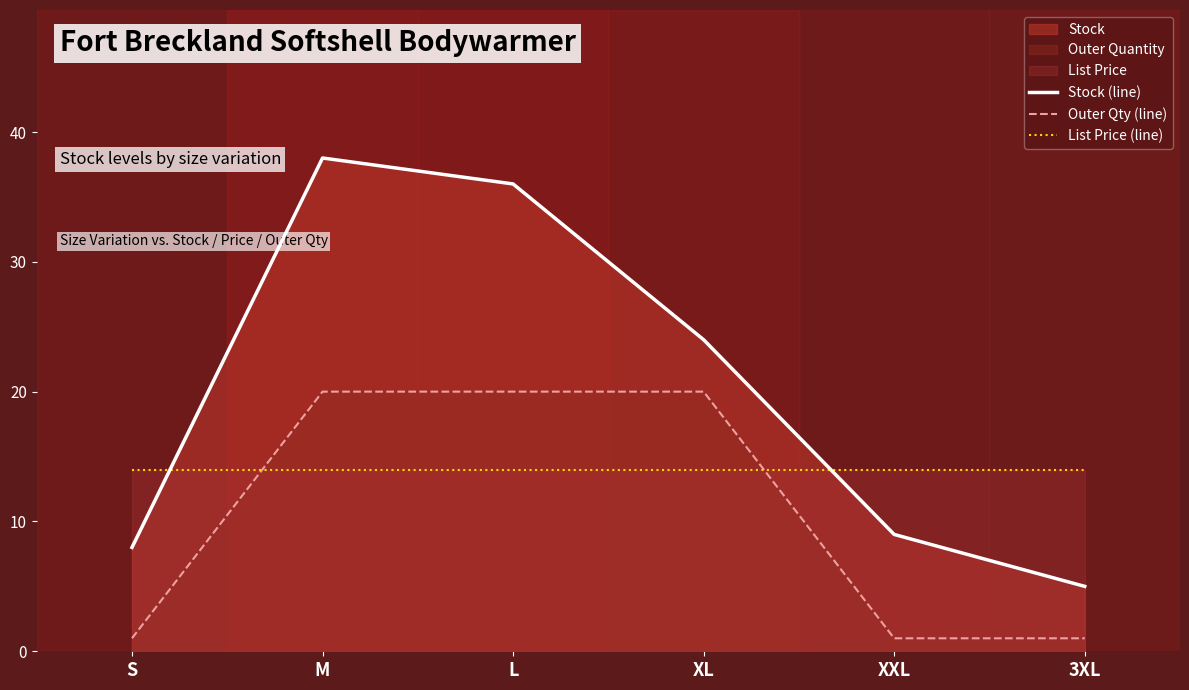

Where is Stock (line) nearest to the value 21?

XL